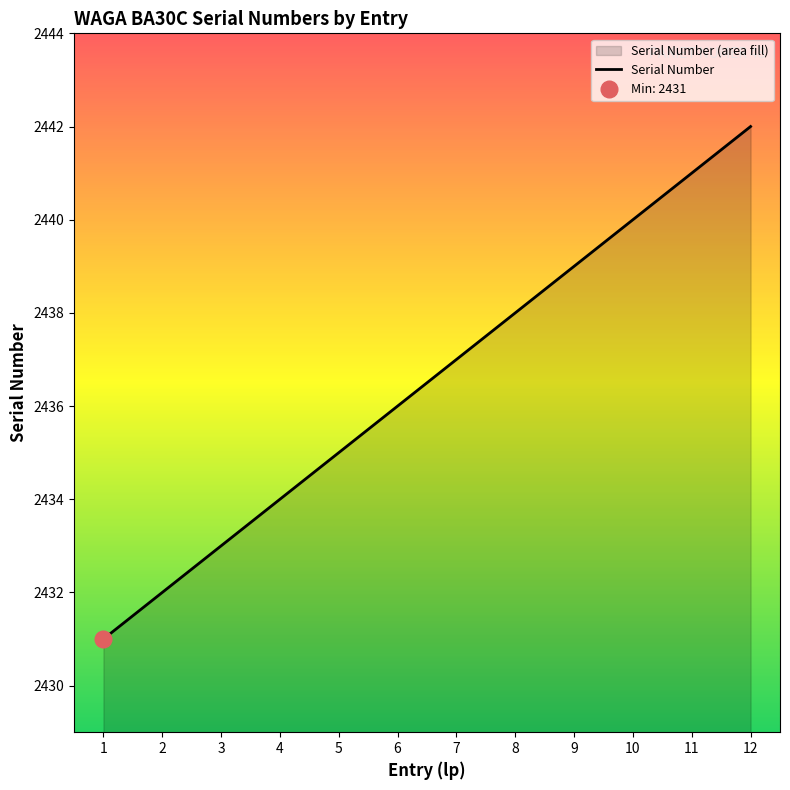

Which label corresponds to the largest value in the chart?

12